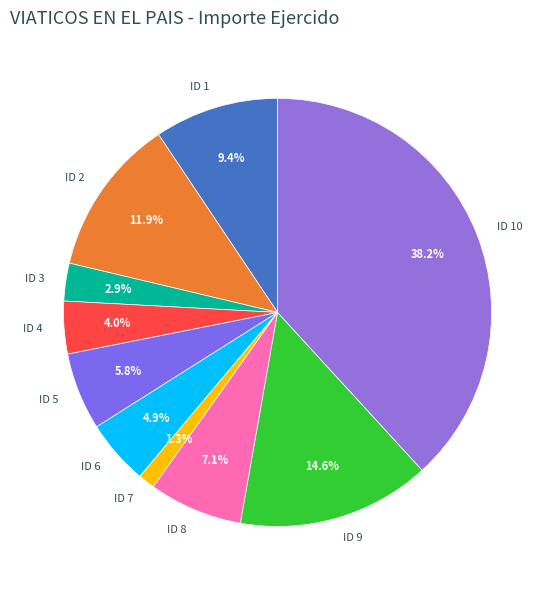

Is there any slice that represents more than half of the pie?

No